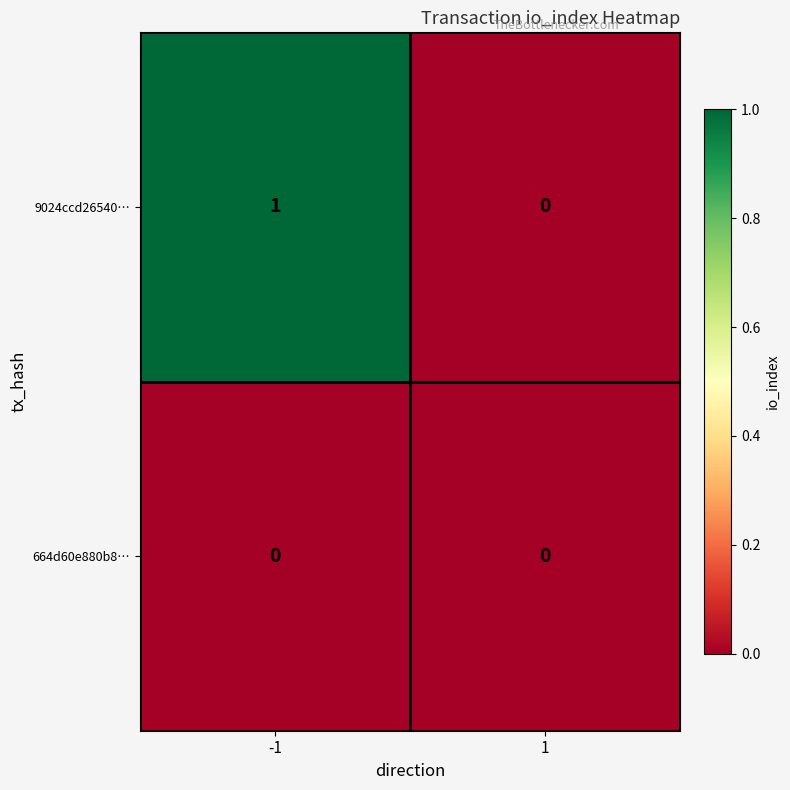

Rank the series at -1 from highest to lowest value.

9024ccd26540…, 664d60e880b8…